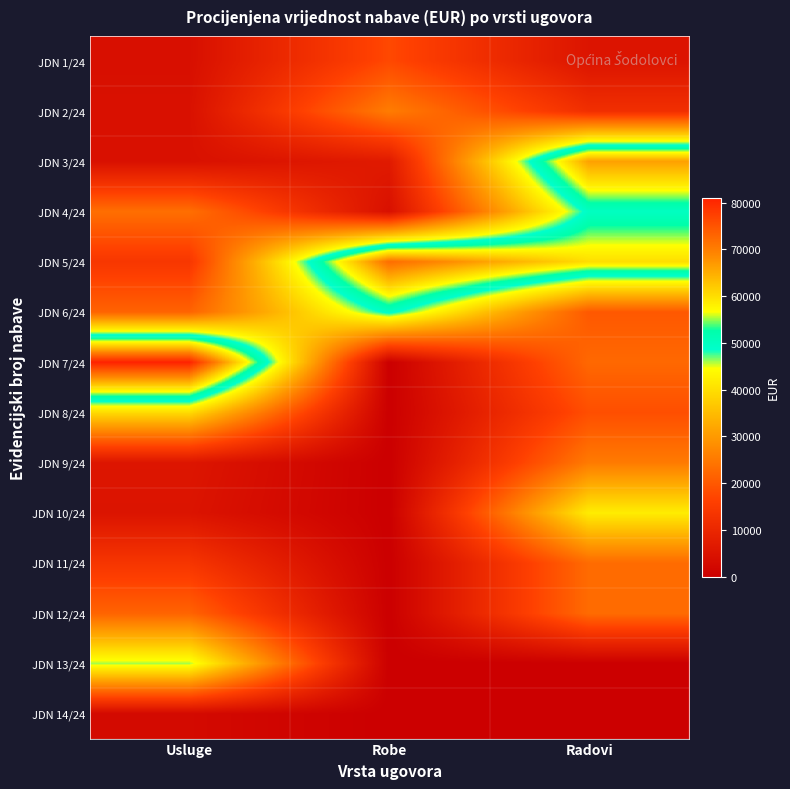

Reading left to right, extract all data points from this chart.

JDN 1/24: Usluge=4000.0	Robe=17500.0	Radovi=5312.0
JDN 2/24: Usluge=4418.5	Robe=25600.0	Radovi=12016.0
JDN 3/24: Usluge=4400.0	Robe=6755.0	Radovi=66336.6
JDN 4/24: Usluge=23440.0	Robe=4248.0	Radovi=49828.1
JDN 5/24: Usluge=14000.0	Robe=72000.0	Radovi=60000.0
JDN 6/24: Usluge=21600.0	Robe=49841.9	Radovi=20000.0
JDN 7/24: Usluge=81006.8	Robe=0.0	Radovi=22400.0
JDN 8/24: Usluge=39479.2	Robe=0.0	Radovi=18467.7
JDN 9/24: Usluge=5600.0	Robe=0.0	Radovi=25280.0
JDN 10/24: Usluge=5125.2	Robe=0.0	Radovi=42000.0
JDN 11/24: Usluge=13600.0	Robe=0.0	Radovi=22889.4
JDN 12/24: Usluge=21739.1	Robe=0.0	Radovi=22889.4
JDN 13/24: Usluge=46000.0	Robe=0.0	Radovi=0.0
JDN 14/24: Usluge=2600.0	Robe=0.0	Radovi=0.0